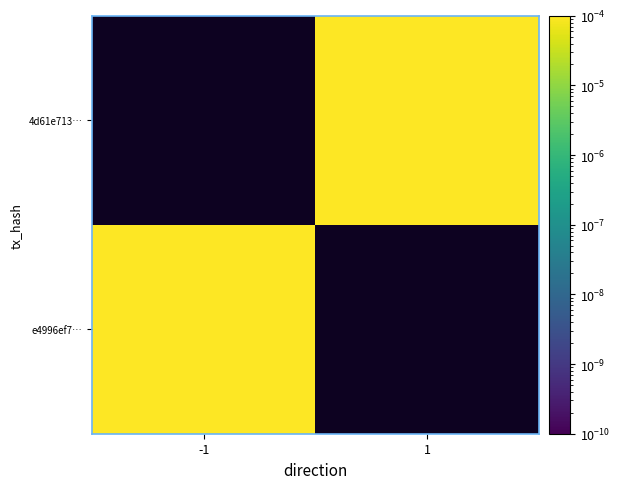

Between -1 and 1, which is larger?

1